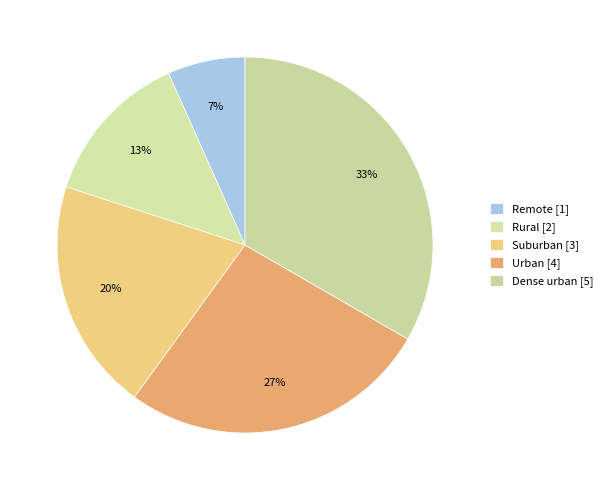

To the nearest percent, what is the difference between the largest and smallest slice percentages?

27%